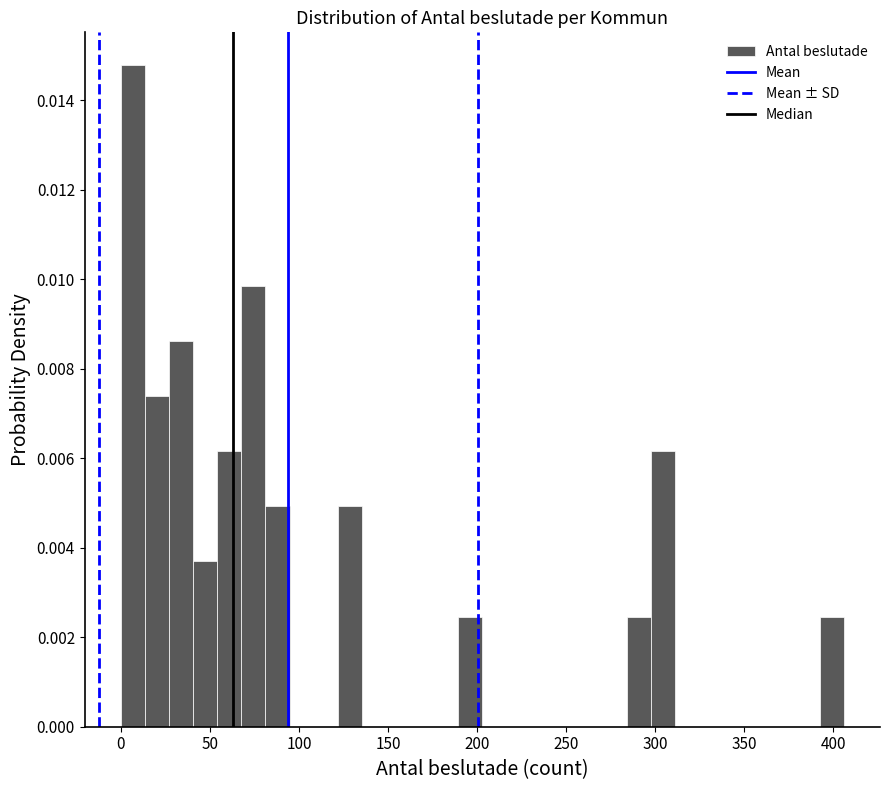

Read against the x-axis, roughly where is the centre of the tallest bar?

5